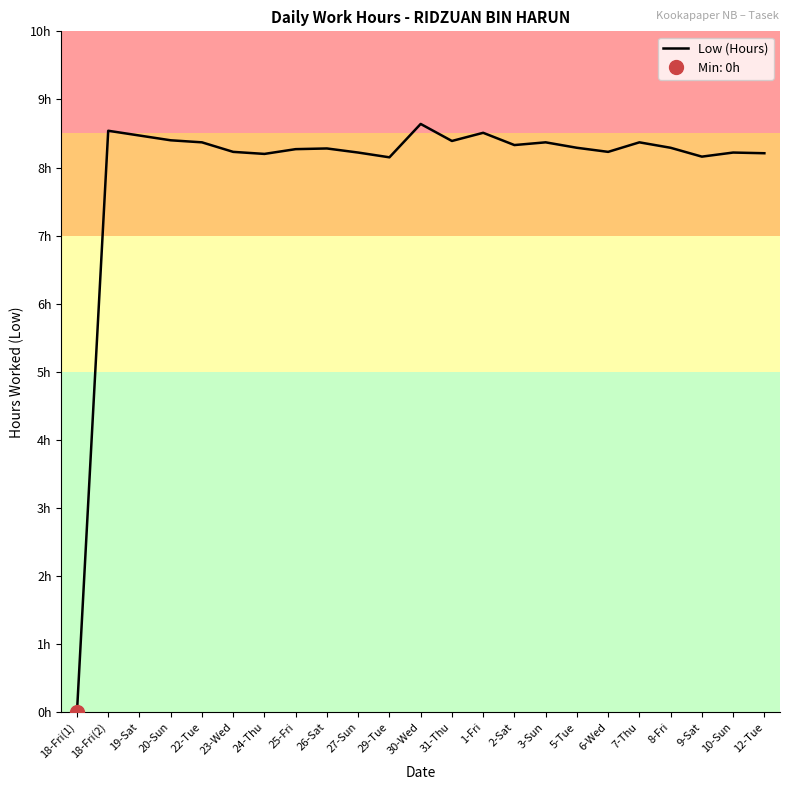

The value at 9-Sat is 8.2. True or false?

True